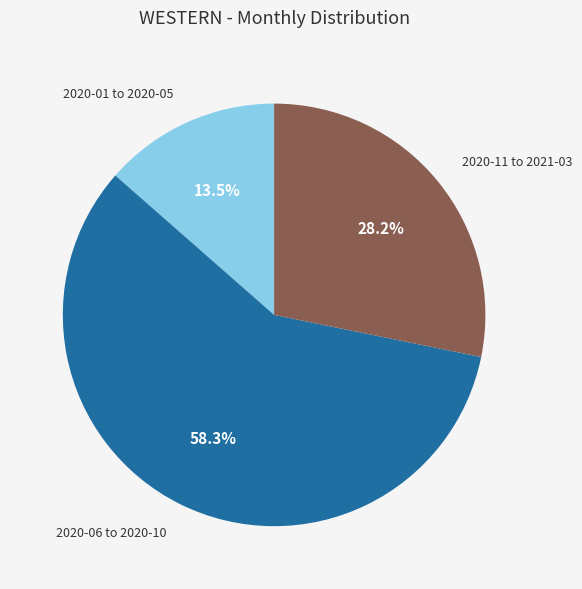

Which slice is the largest?

2020-06 to 2020-10